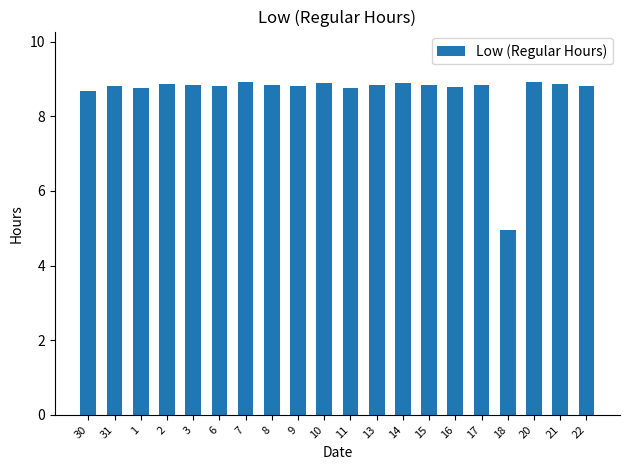

How many data points are less than 8?

1